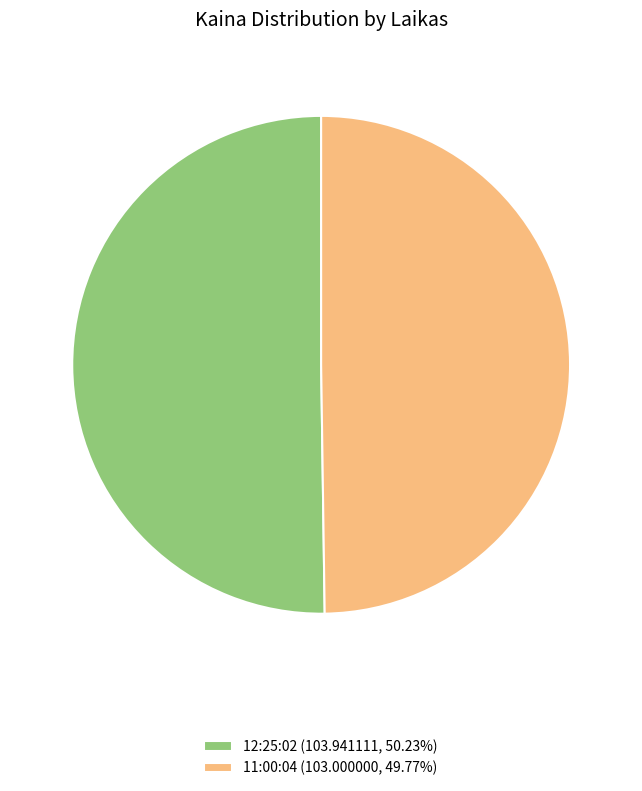

Do 12:25:02 (103.941111, 50.23%) and 11:00:04 (103.000000, 49.77%) together represent more than half of the pie?

Yes